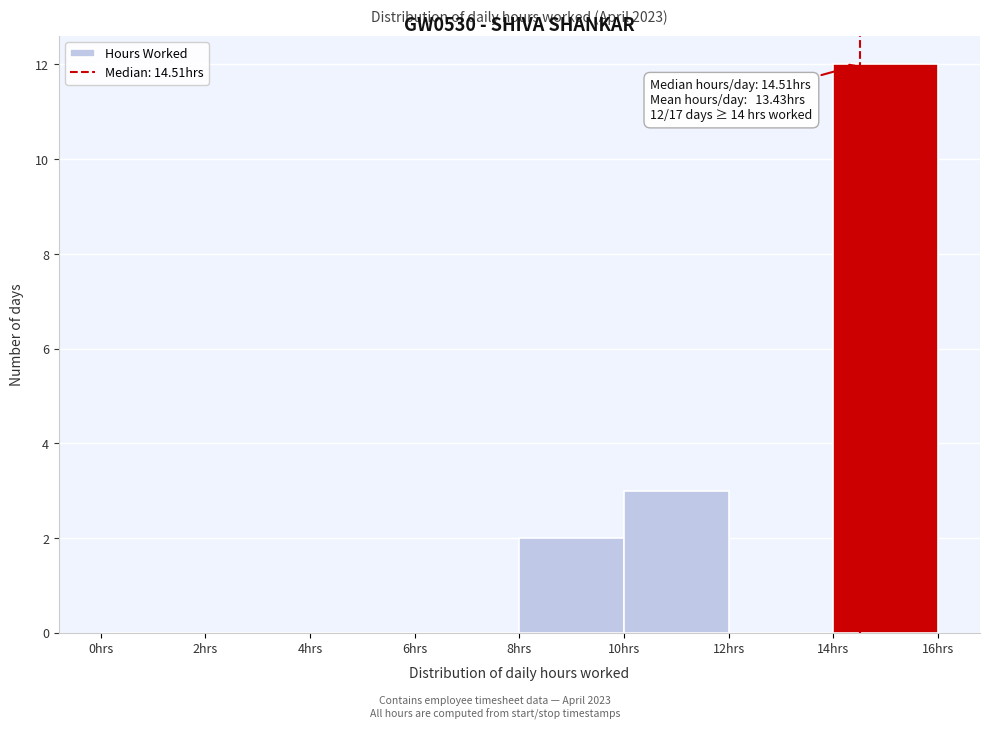

Over which range of the x-axis is the bar tallest?

14 to 16